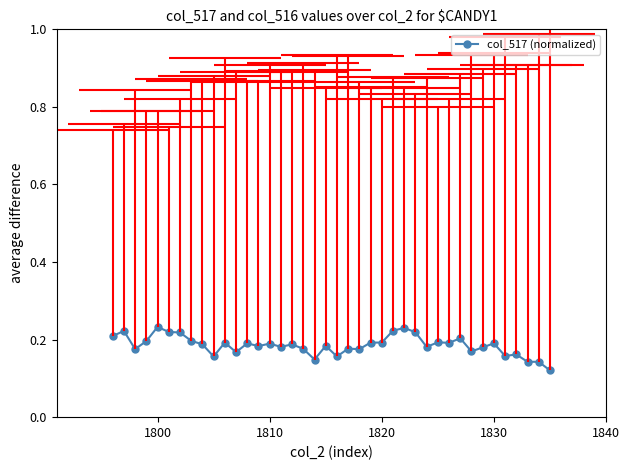

How many col_517 (normalized) values are between 0 and 1?

40